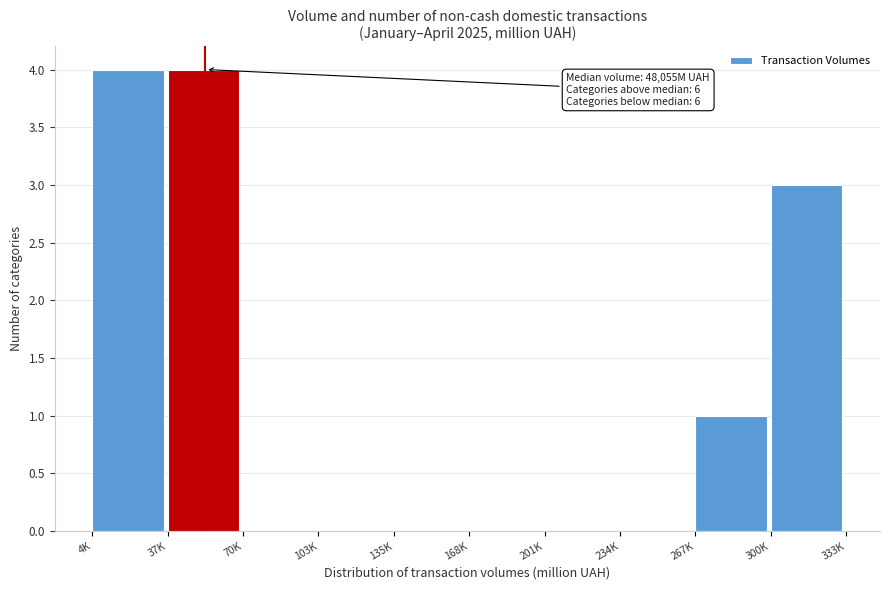

Reading right to left, list all the values displayed in this chart.

300K=3	267K=1	234K=0	201K=0	168K=0	135K=0	103K=0	70K=0	37K=4	4K=4